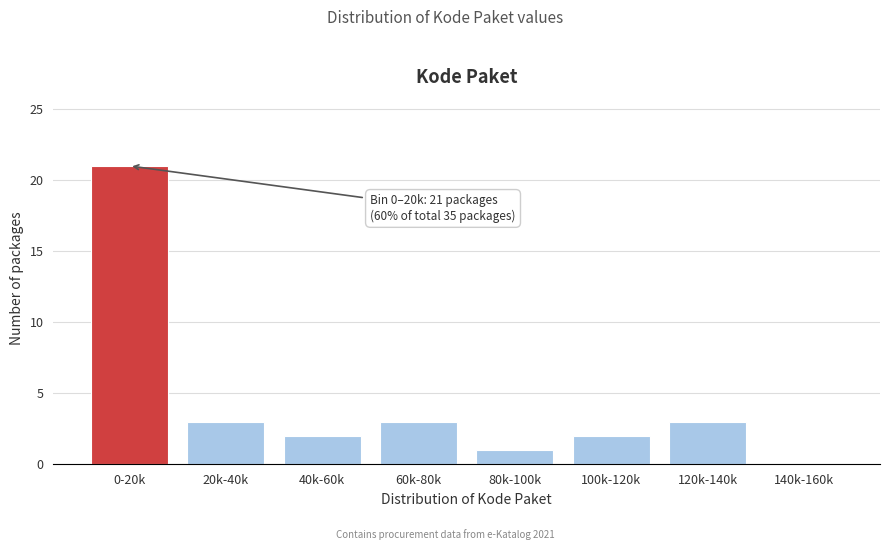

Reading left to right, what are all the values shown in this chart?

0-20k=21	20k-40k=3	40k-60k=2	60k-80k=3	80k-100k=1	100k-120k=2	120k-140k=3	140k-160k=0